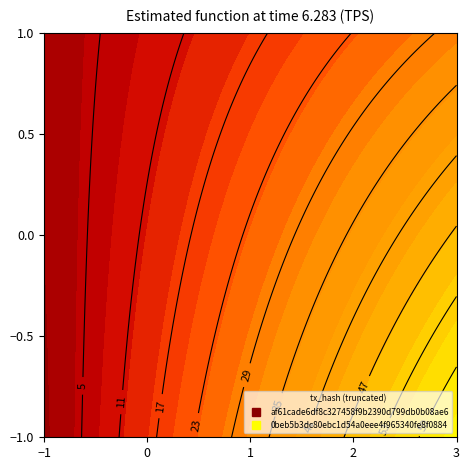

The 0beb5b3dc80ebc1d54a0eee4f965340fe8f0884 series shows 12 at io_index. True or false?

False